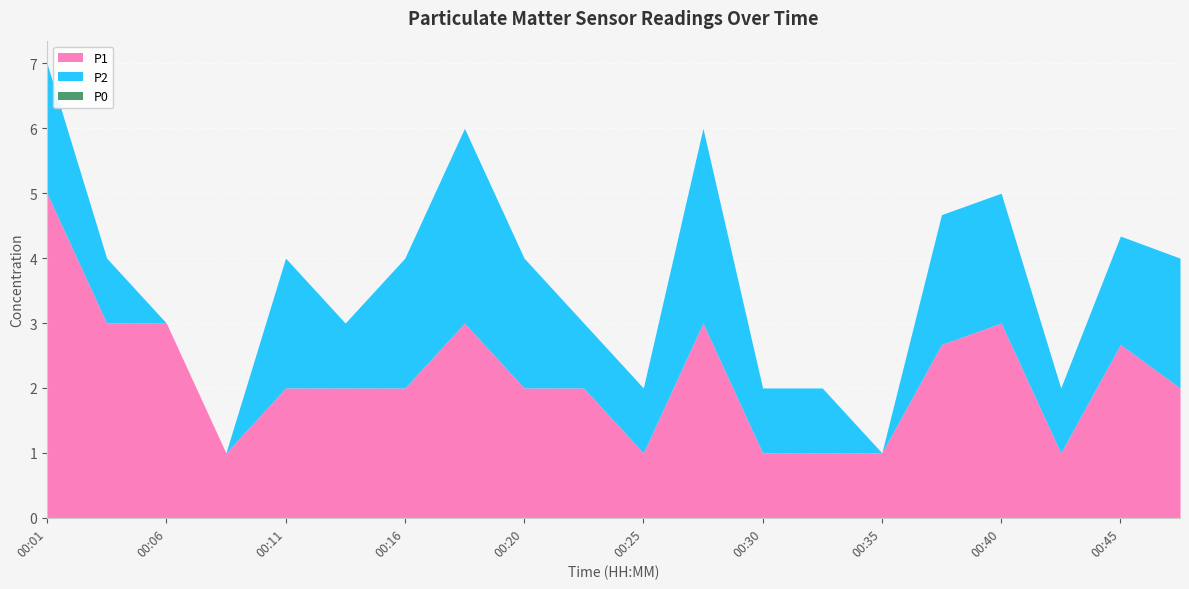

How many lines are shown in the chart?

3